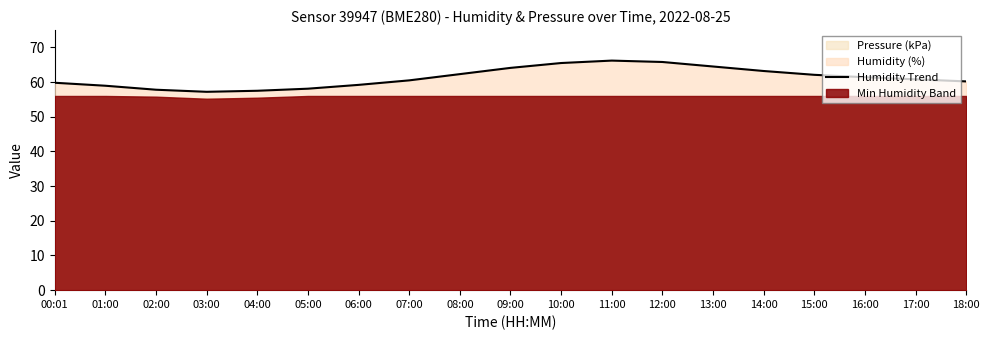

Is it true that the value at 11:00 is 96.2?

False